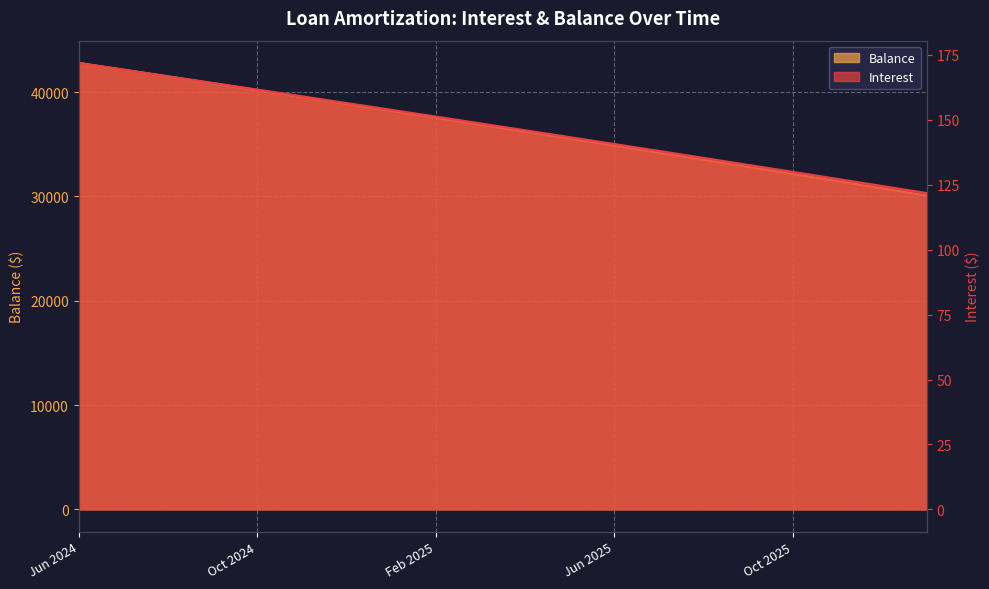

What is the sum of the Balance values at Jun 2024 and Feb 2025?

80344.0